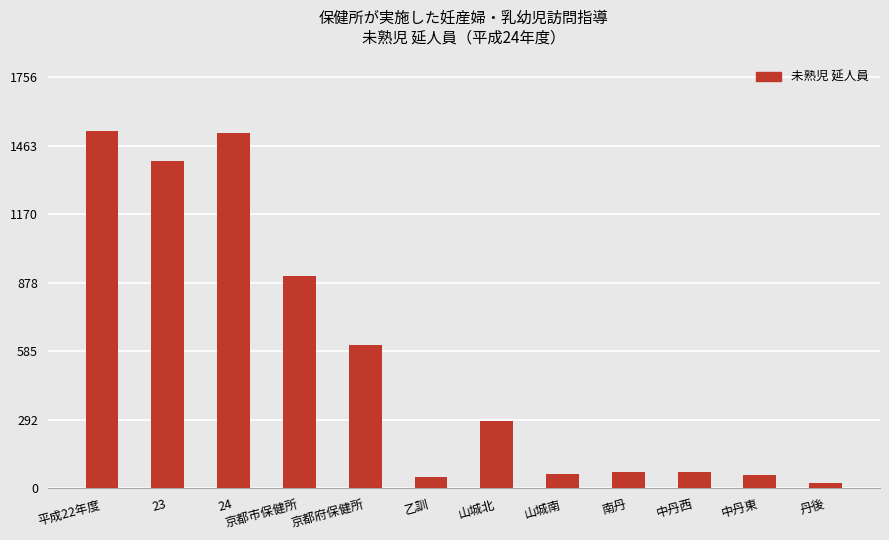

Are the bars grouped side by side (vs. stacked)?

No